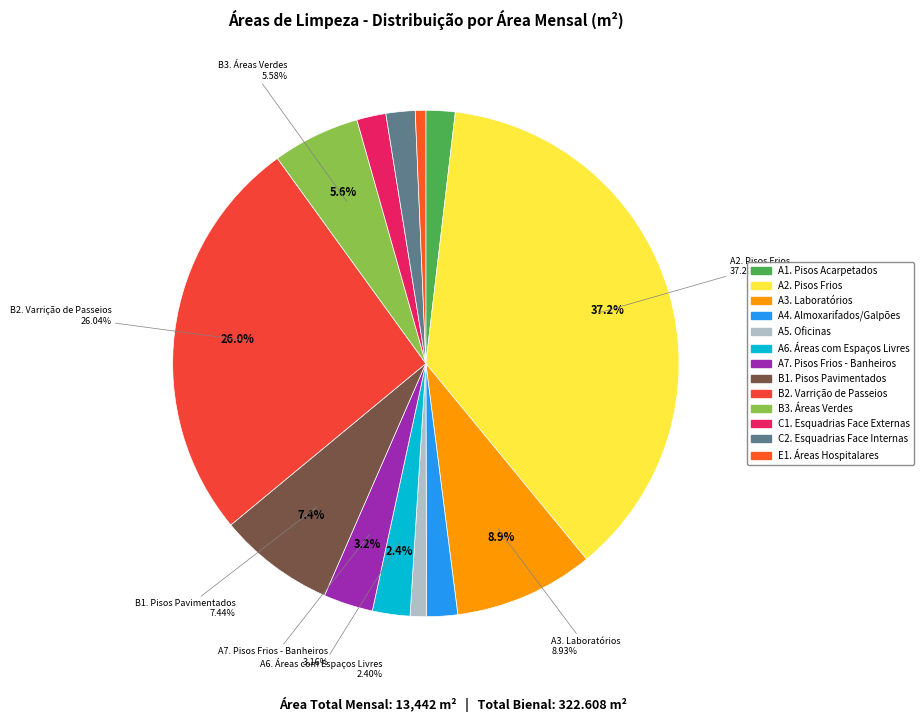

To the nearest percent, what is the combined percentage of B2. Varrição de Passeios and E1. Áreas Hospitalares?

27%